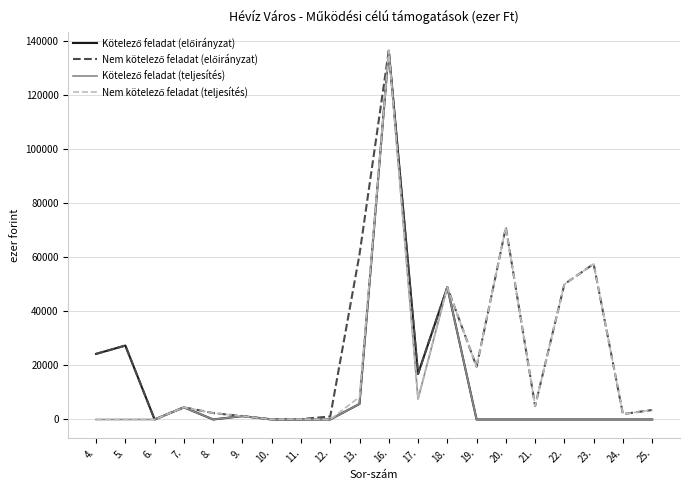

At which category is the sum across all series the highest?

16.